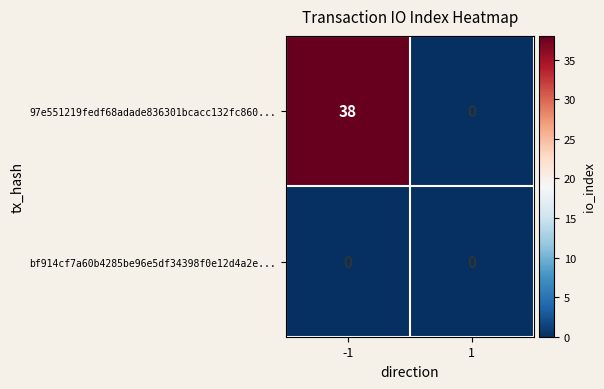

What is the difference between the 97e551219fedf68adade836301bcacc132fc860... values at 1 and -1?

38